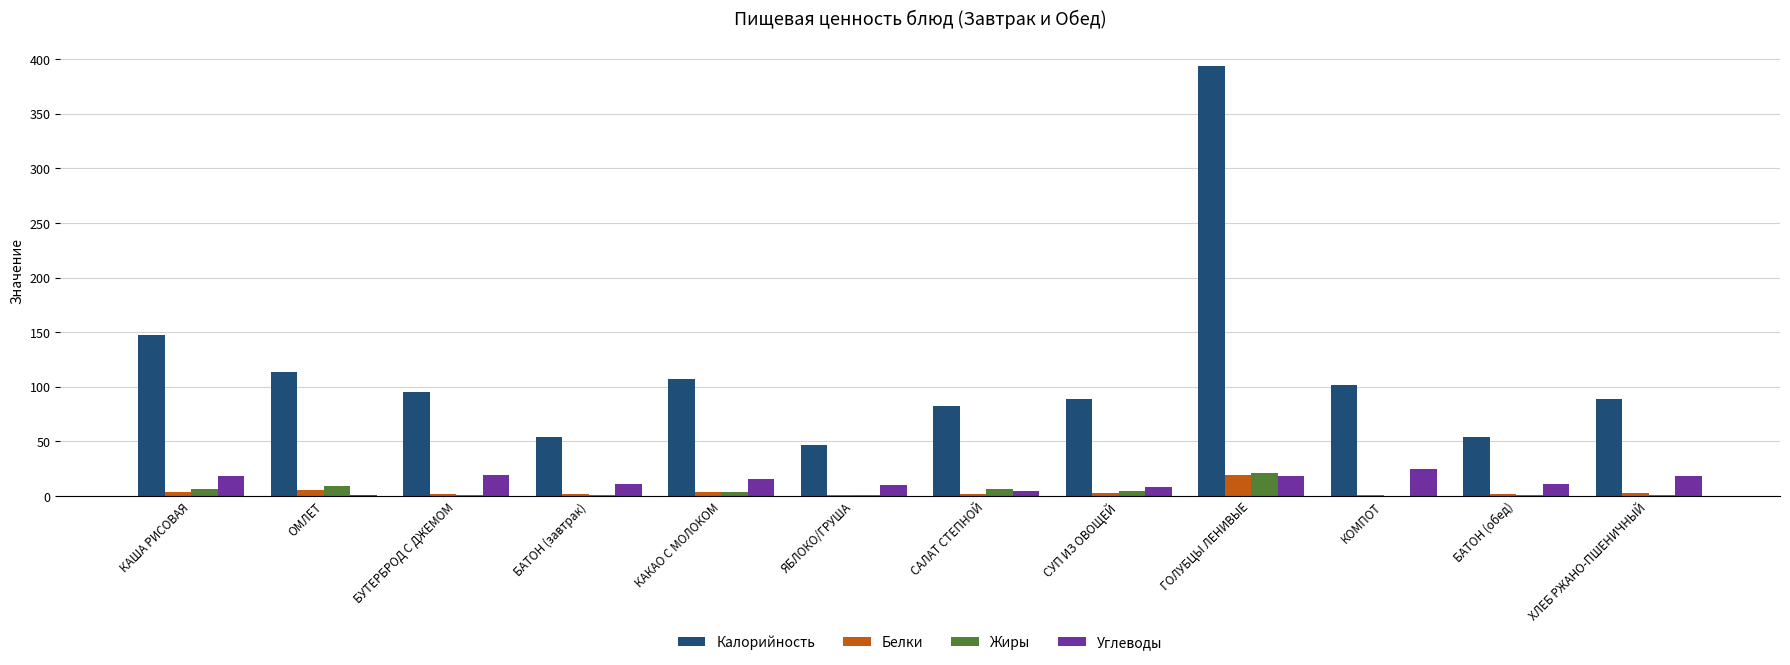

Which series has the largest total across all categories?

Калорийность